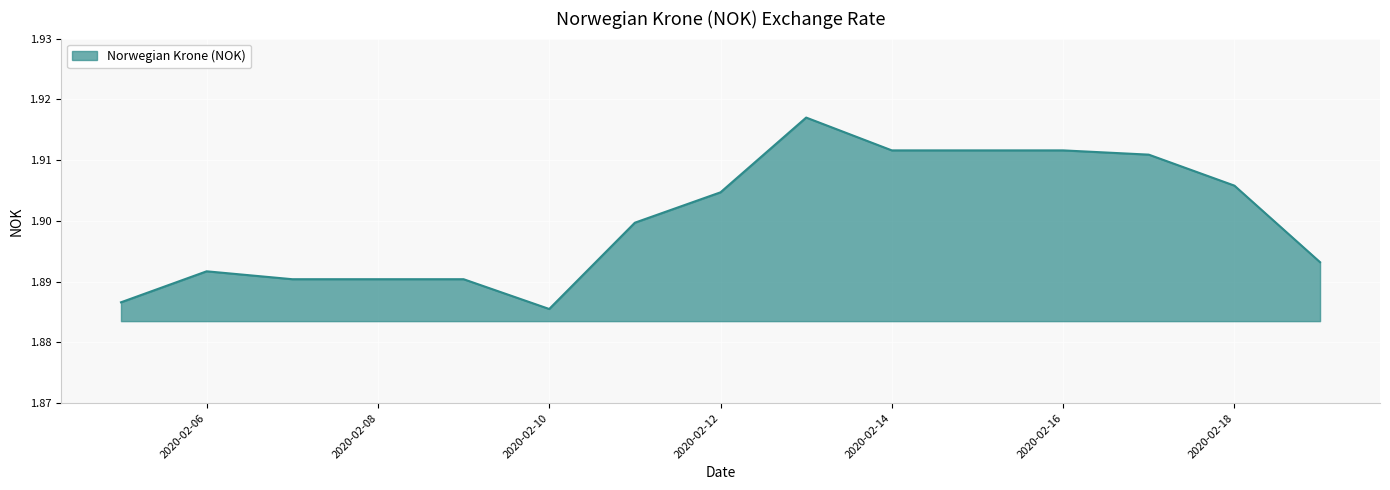

At which category does the data reach its first local valley?

2020-02-10